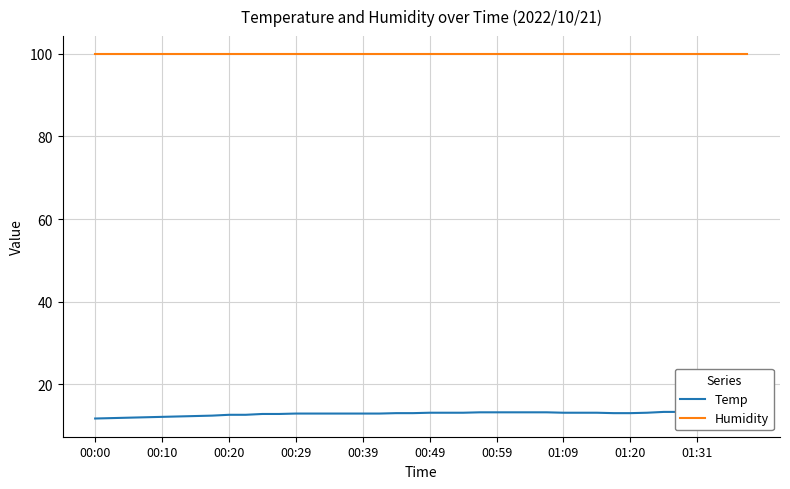

True or false: Temp and Humidity cross at least once.

False